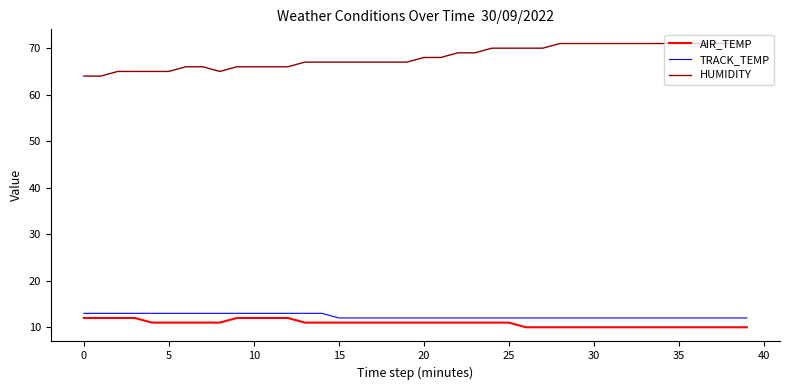

Which series has the largest total across all categories?

HUMIDITY